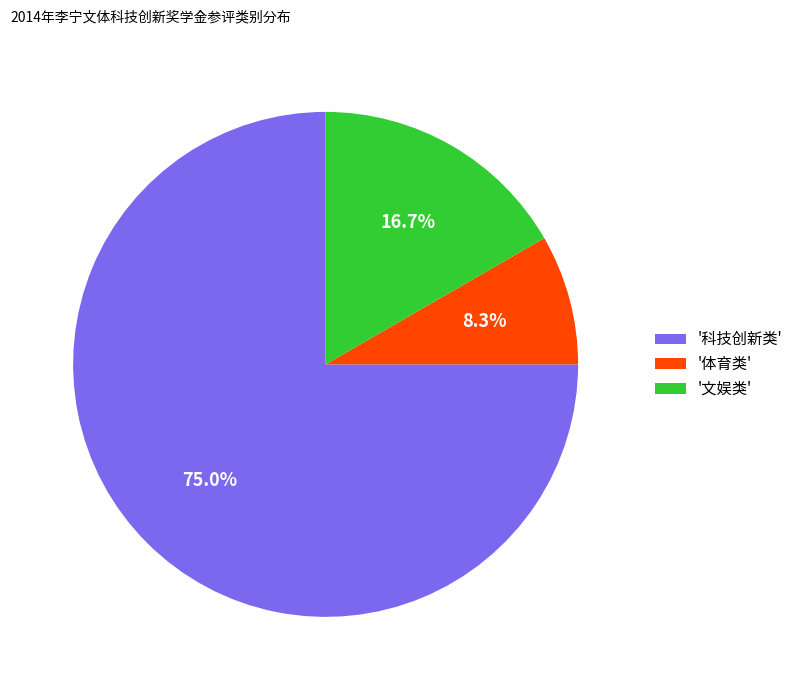

Which slice is the largest?

'科技创新类'